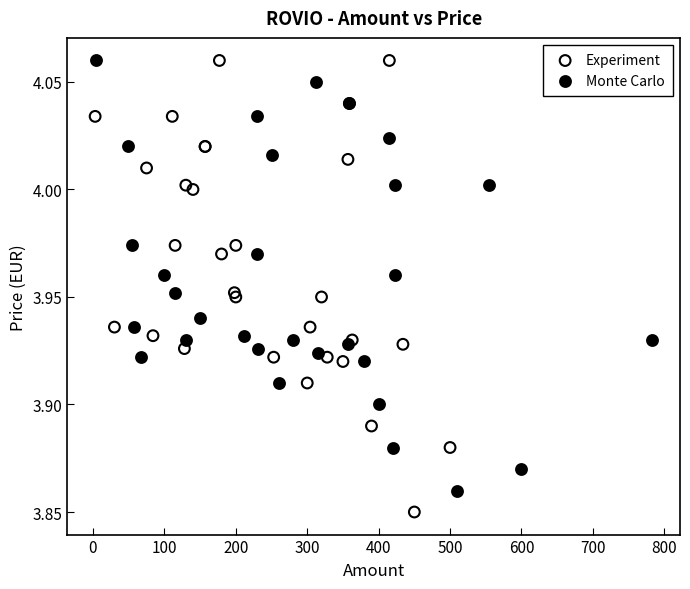

Which series has the widest spread of Y values?

Experiment